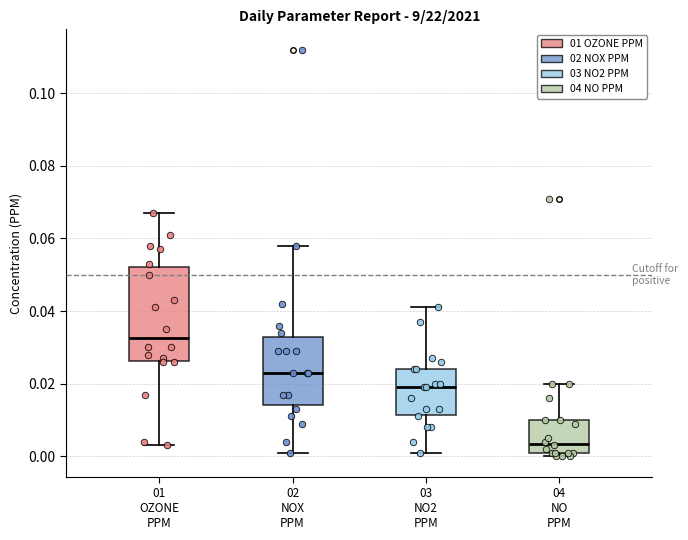

Reading left to right, read every box against the y-axis: the position of its median line, the range the box covers, and the ends of its whiskers. The values are not printed on the chart, so give them approximately, as read against the axis.

01 OZONE PPM: median 0.032, box 0.026 to 0.052, whiskers 0.004 to 0.068
02 NOX PPM: median 0.024, box 0.014 to 0.032, whiskers 0.002 to 0.058
03 NO2 PPM: median 0.020, box 0.012 to 0.024, whiskers 0.002 to 0.042
04 NO PPM: median 0.004, box 0.002 to 0.010, whiskers 0.000 to 0.020